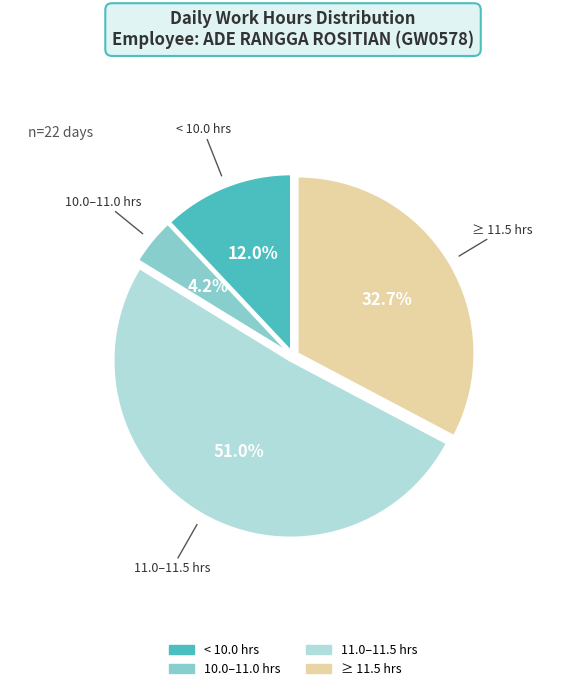

Is there any slice that represents more than half of the pie?

Yes